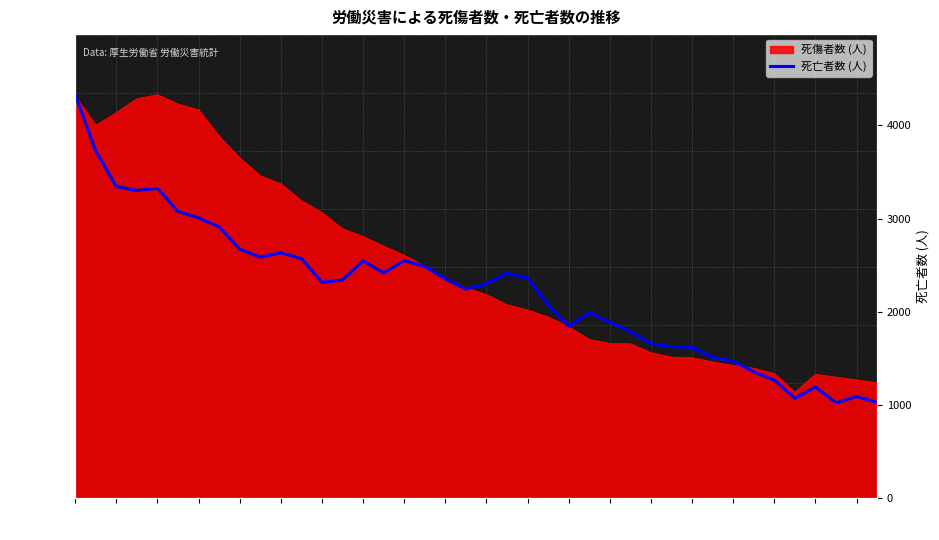

The value at 35 is 1075. True or false?

True